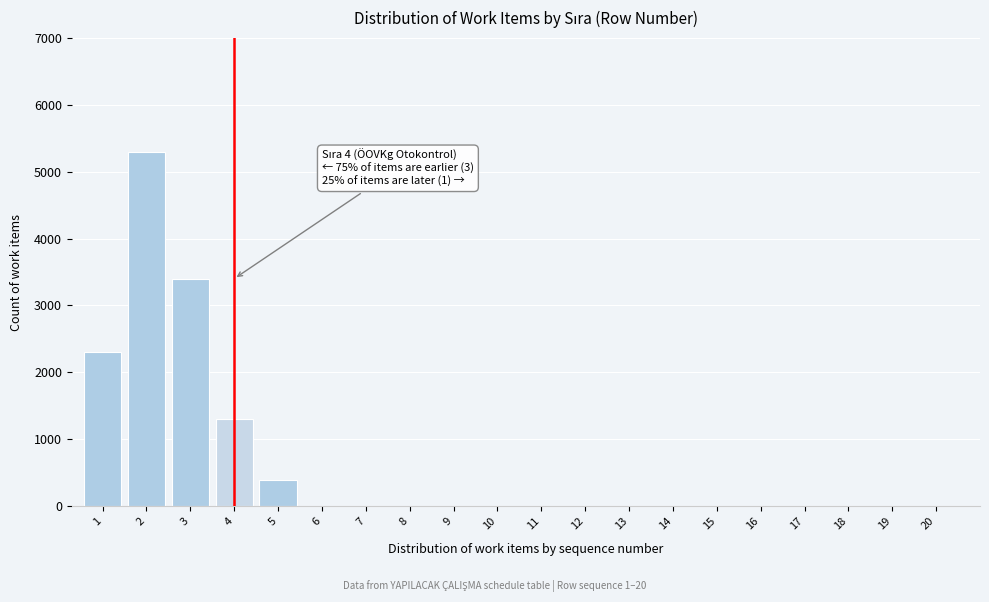

Reading right to left, what are all the values shown in this chart?

20=0	19=0	18=0	17=0	16=0	15=0	14=0	13=0	12=0	11=0	10=0	9=0	8=0	7=0	6=0	5=400	4=1300	3=3400	2=5300	1=2300